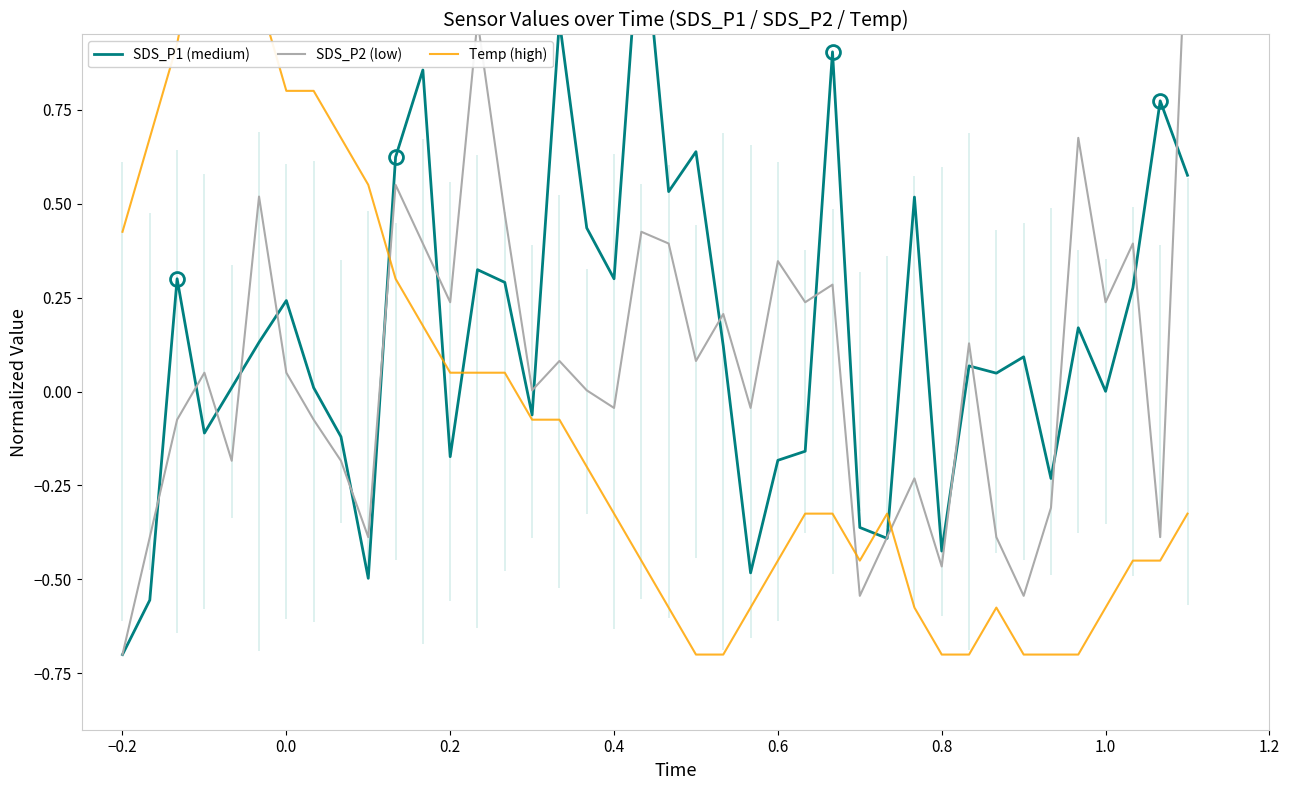

How many lines are shown in the chart?

3